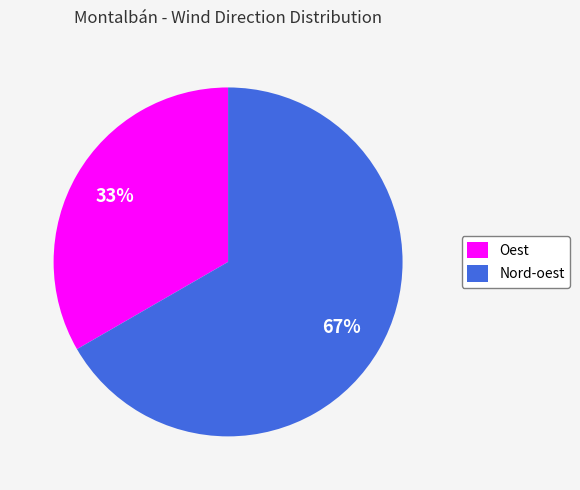

How many segments does this pie chart have?

2